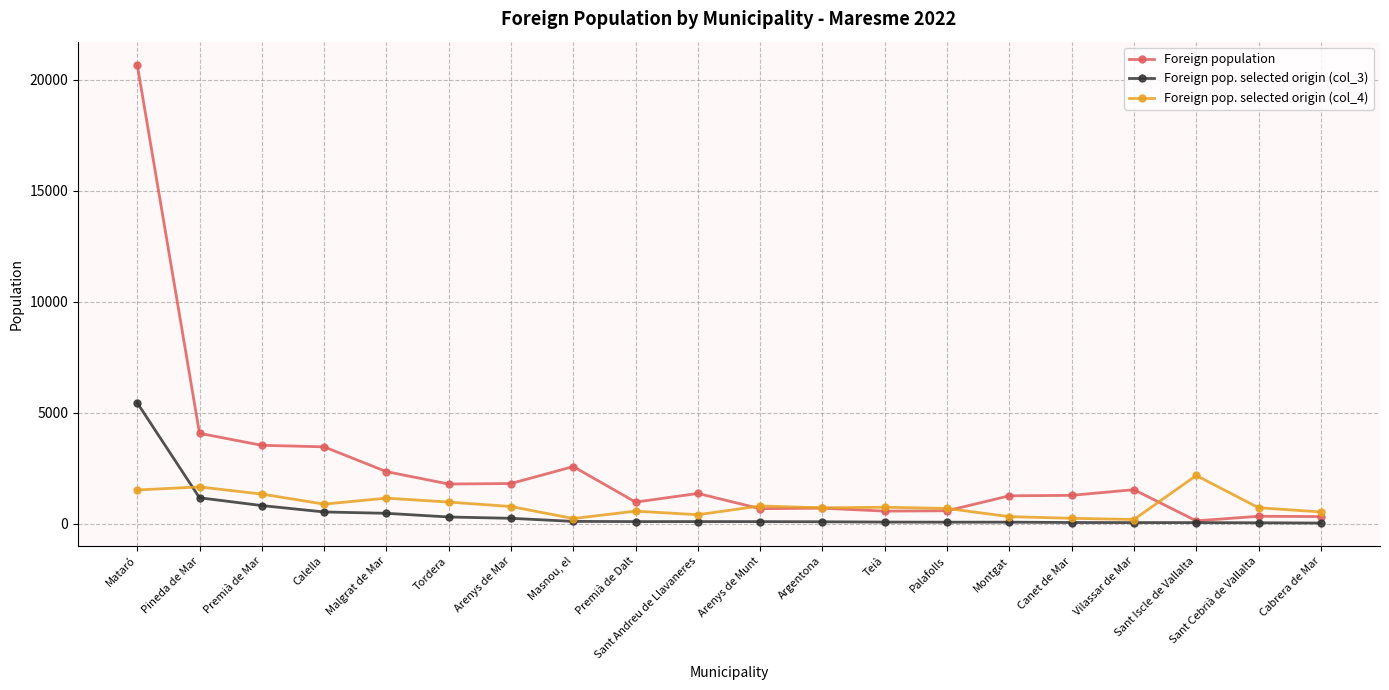

Rank the series by their maximum value, from highest to lowest.

Foreign population, Foreign pop. selected origin (col_3), Foreign pop. selected origin (col_4)